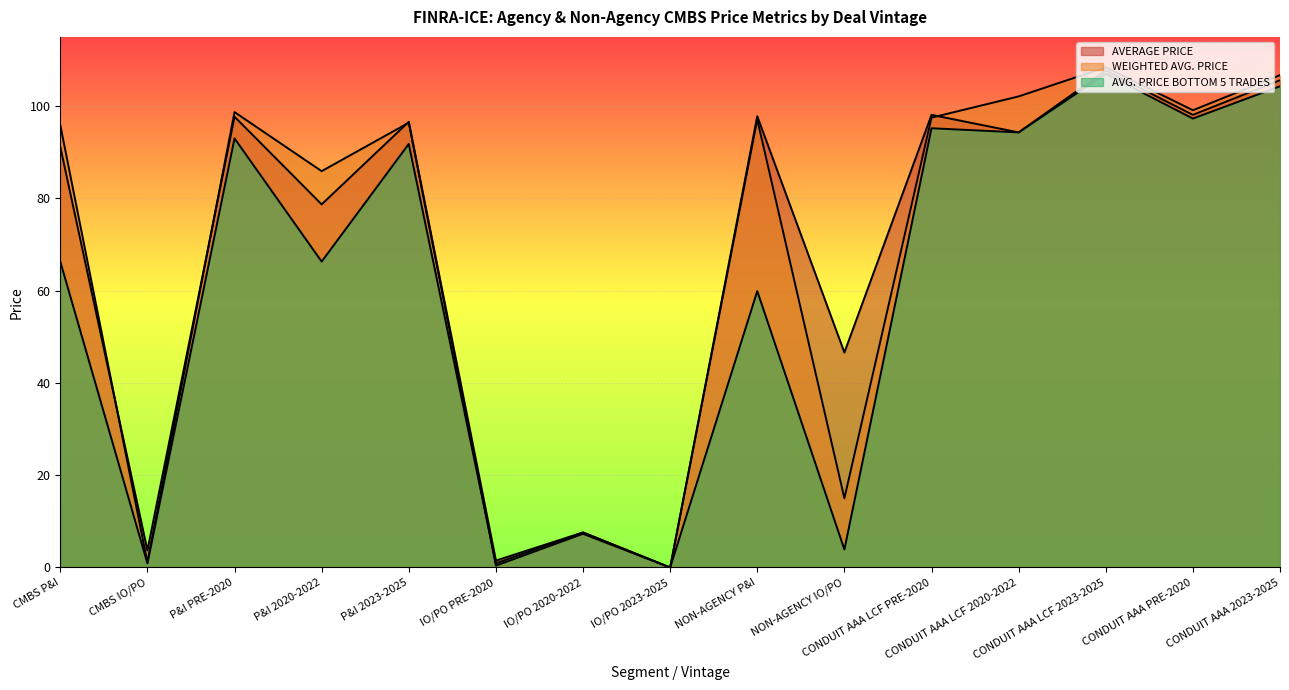

True or false: WEIGHTED AVG. PRICE and AVERAGE PRICE intersect in this chart.

True